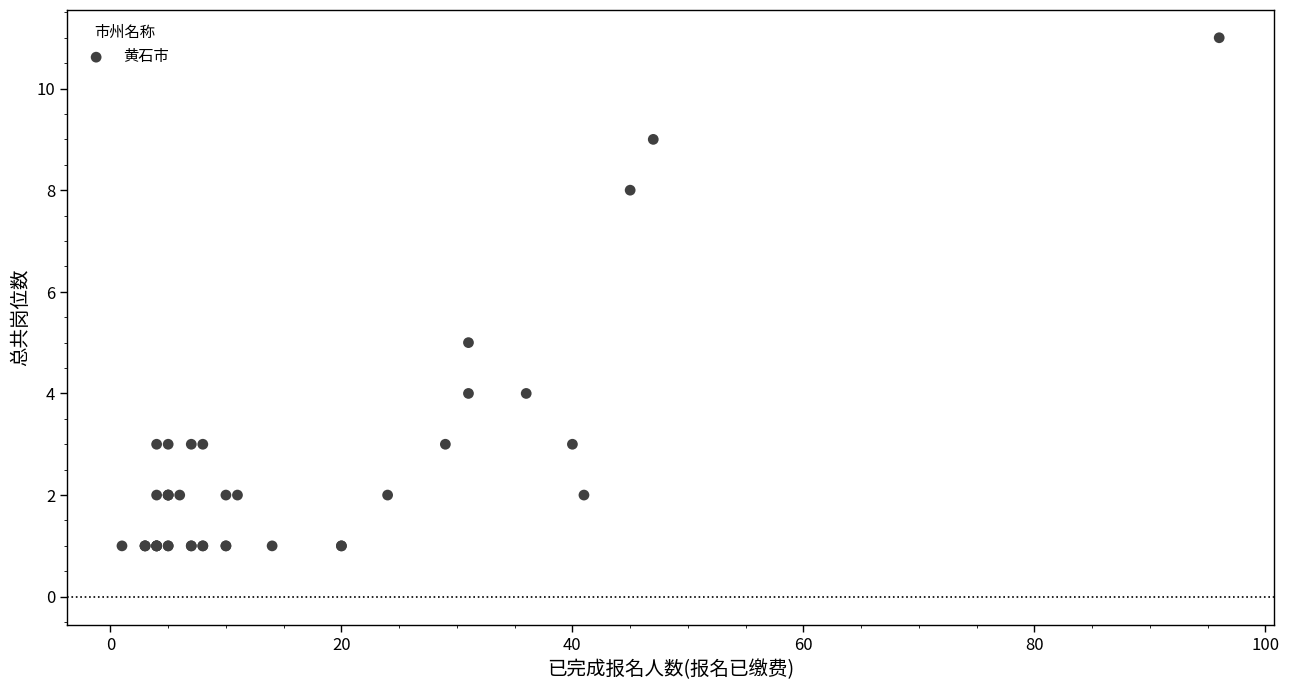

What Y value in the scatter plot is closest to 6?

5